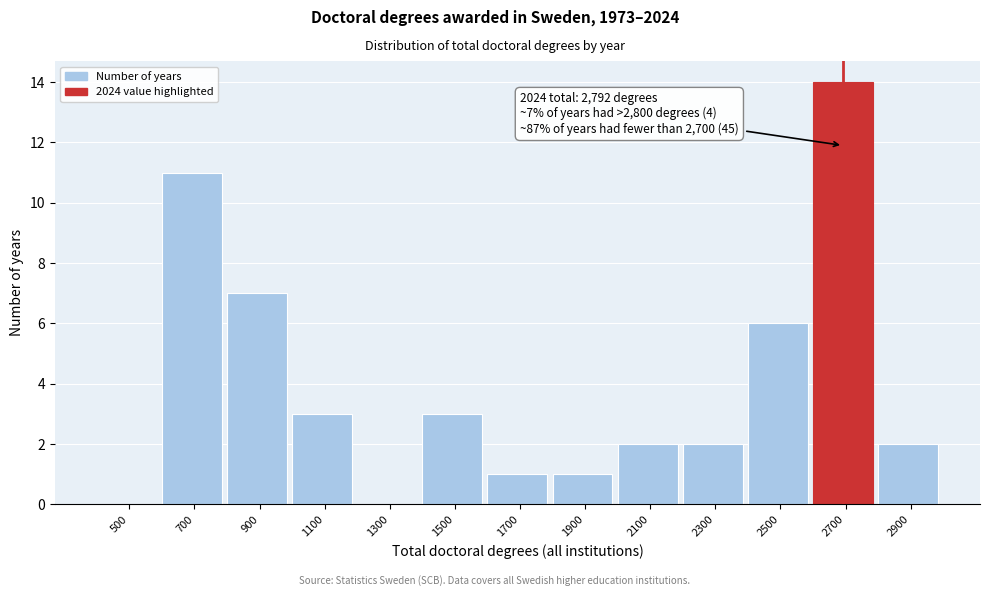

Reading right to left, what are all the values shown in this chart?

2900=2	2700=14	2500=6	2300=2	2100=2	1900=1	1700=1	1500=3	1300=0	1100=3	900=7	700=11	500=0